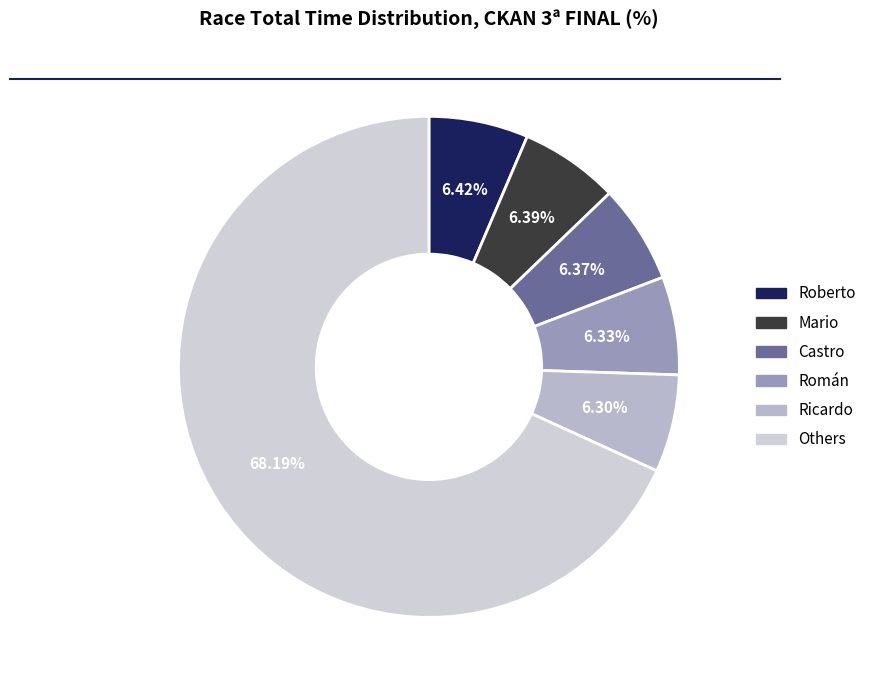

How many slices are in this pie chart?

6